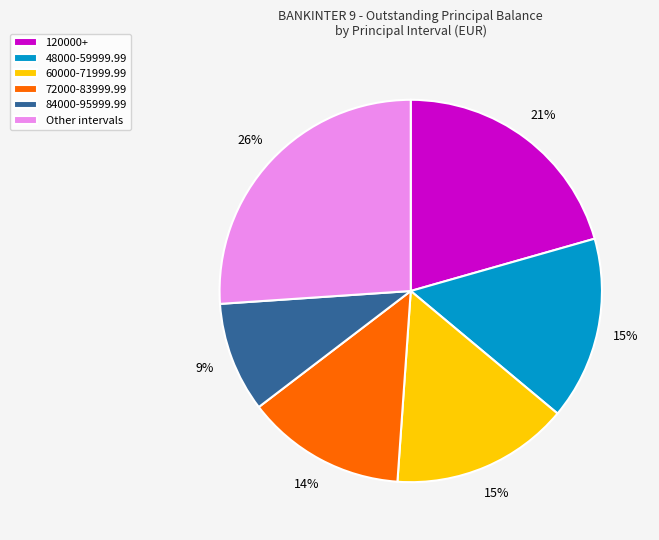

To the nearest percent, what is the average slice percentage?

17%